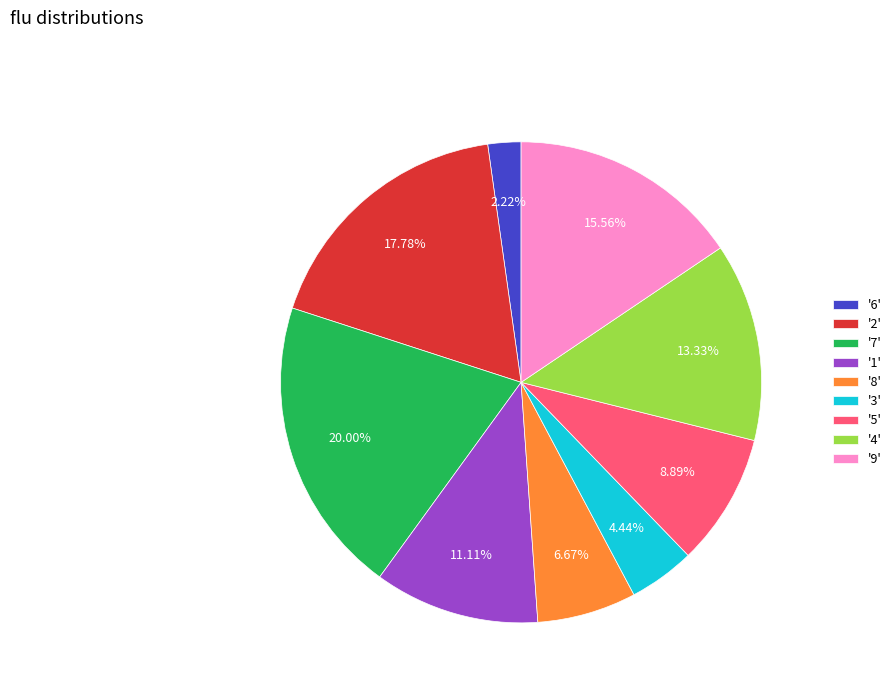

Is the sum of '2' and '8' greater than half?

No